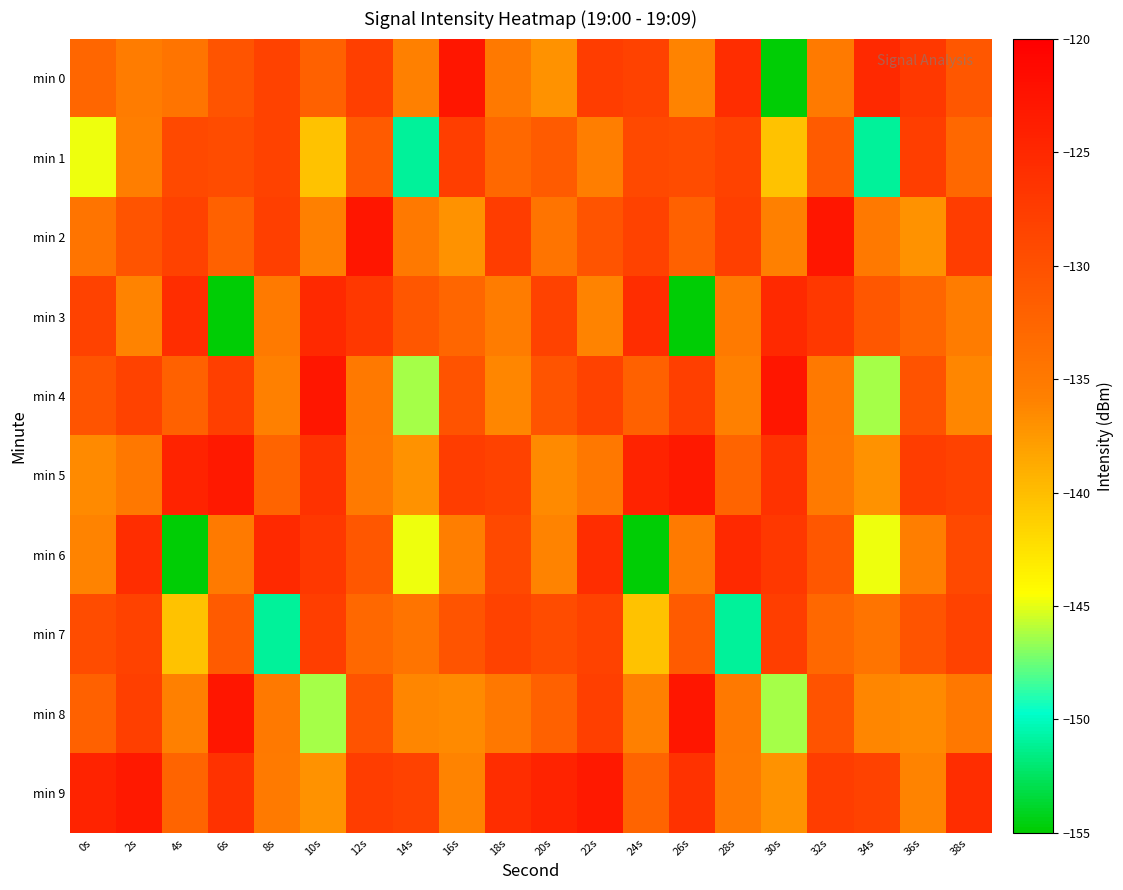

Which series has the largest total across all categories?

min 9